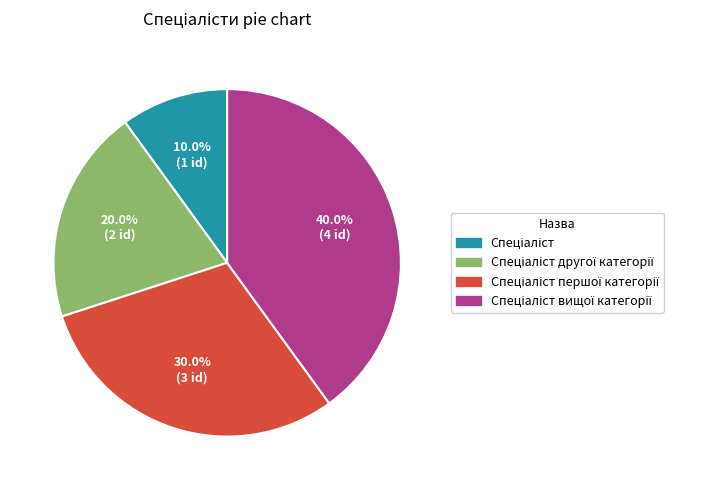

Does any single category account for the majority?

No